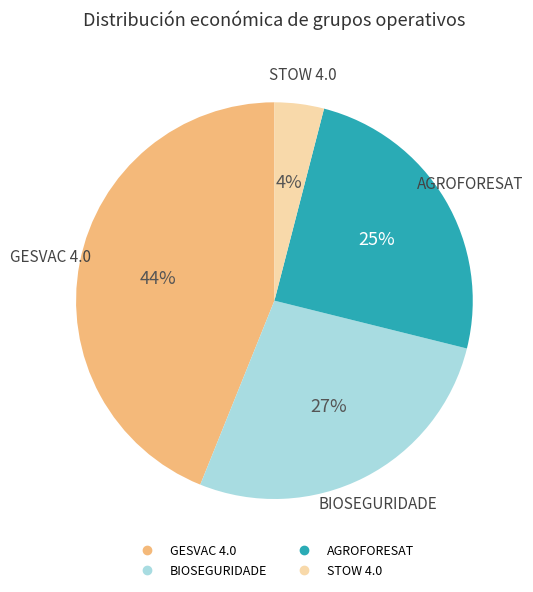

What is the largest slice in the pie chart?

GESVAC 4.0